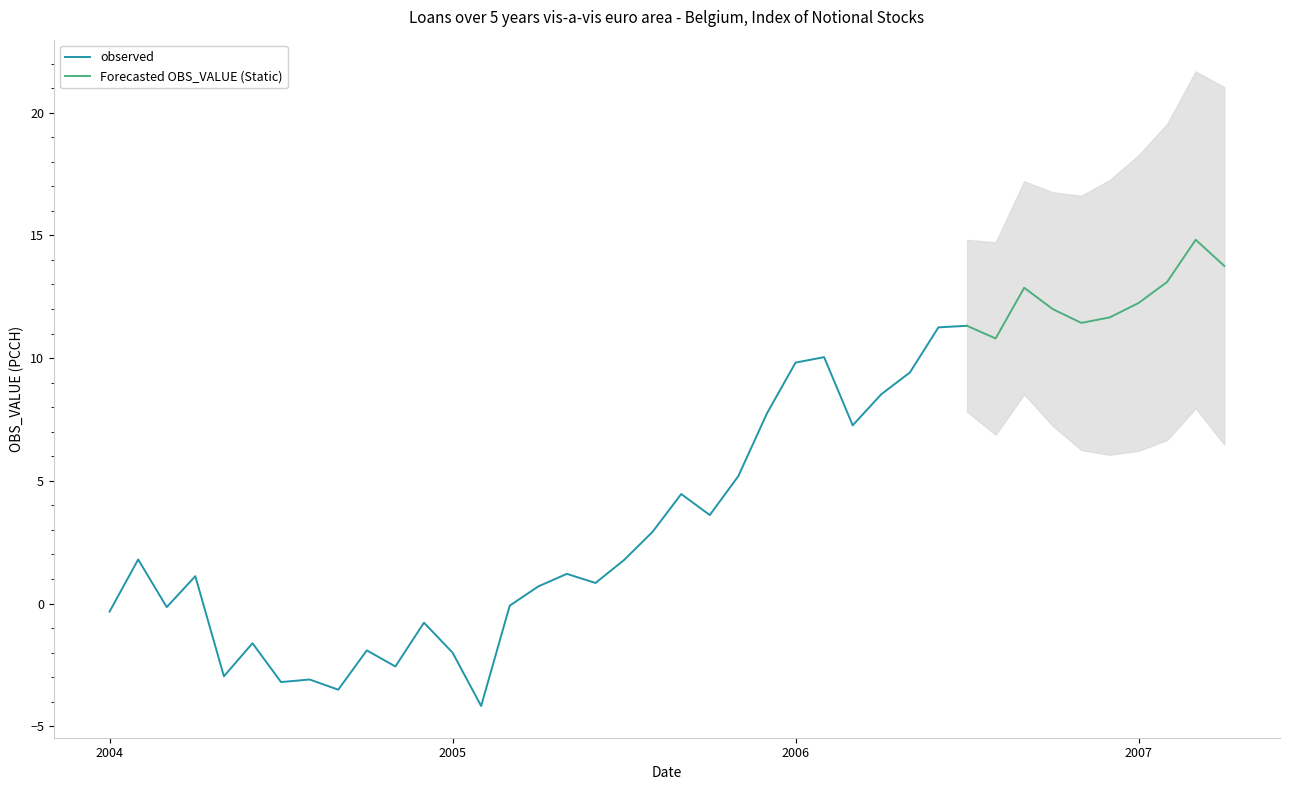

How many values are below zero?

13